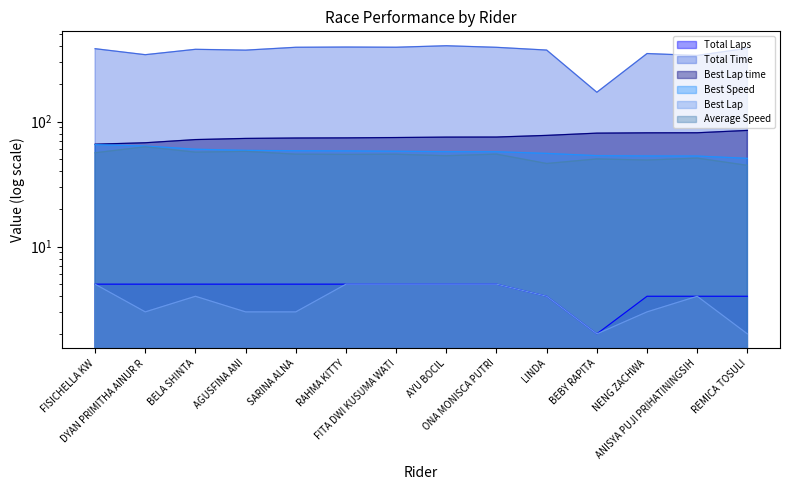

Which series has the largest range (max minus min)?

Total Time